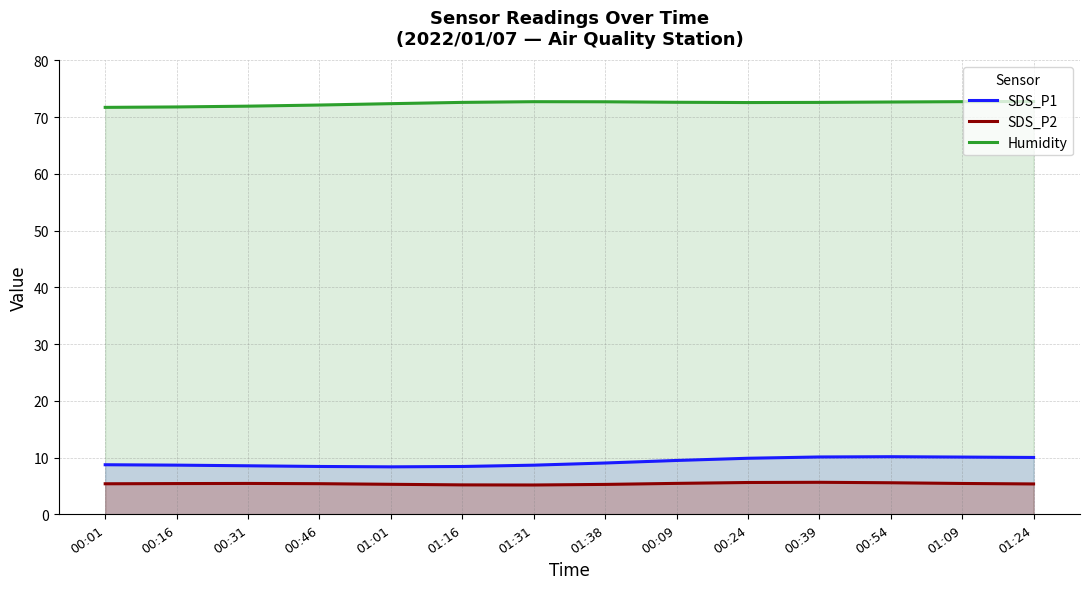

At which label is Humidity closest to 72?

00:31